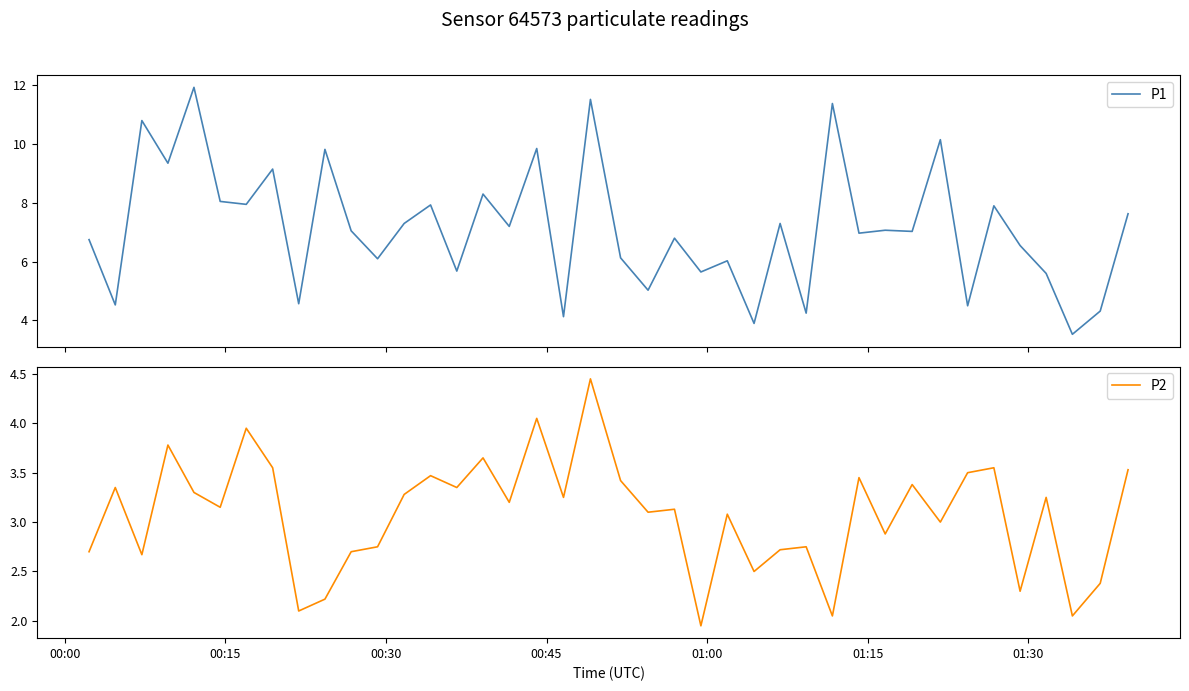

Does the chart display data point markers on the line(s)?

No